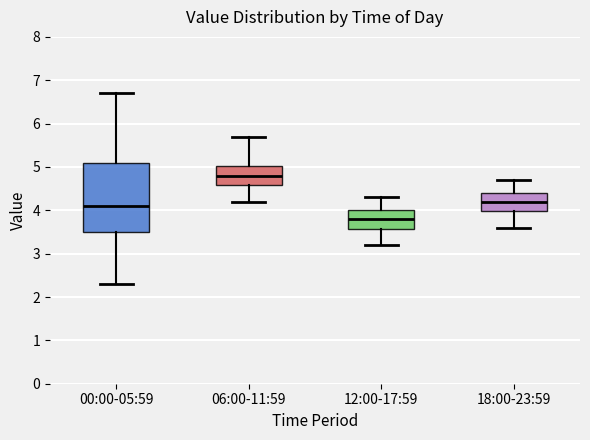

Reading left to right, transcribe this box plot: for each box, give where its median line is, the range the box spans, and where its two whiskers end, as read against the y-axis. The values are not printed on the chart, so give them approximately, as read against the axis.

00:00-05:59: median 4.1, box 3.5 to 5.1, whiskers 2.3 to 6.7
06:00-11:59: median 4.8, box 4.6 to 5.0, whiskers 4.2 to 5.7
12:00-17:59: median 3.8, box 3.6 to 4.0, whiskers 3.2 to 4.3
18:00-23:59: median 4.2, box 4.0 to 4.4, whiskers 3.6 to 4.7